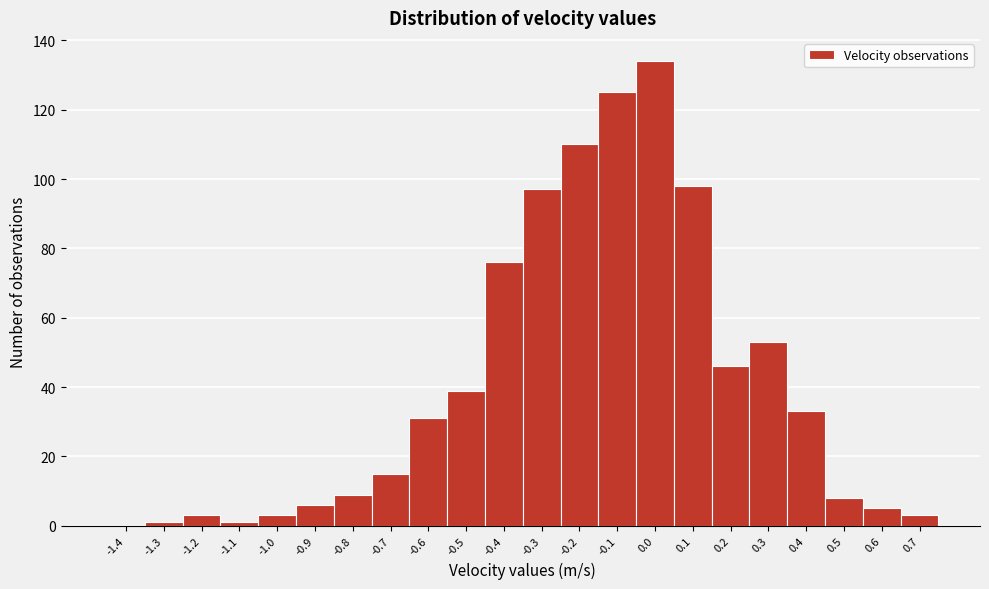

Reading left to right, list all the values displayed in this chart.

-1.4=0	-1.3=1	-1.2=3	-1.1=1	-1.0=3	-0.9=6	-0.8=9	-0.7=15	-0.6=31	-0.5=39	-0.4=76	-0.3=97	-0.2=110	-0.1=125	0.0=134	0.1=98	0.2=46	0.3=53	0.4=33	0.5=8	0.6=5	0.7=3